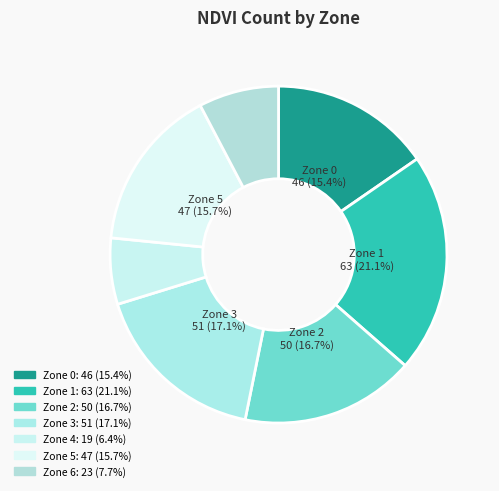

To the nearest percent, what is the average slice percentage?

14%